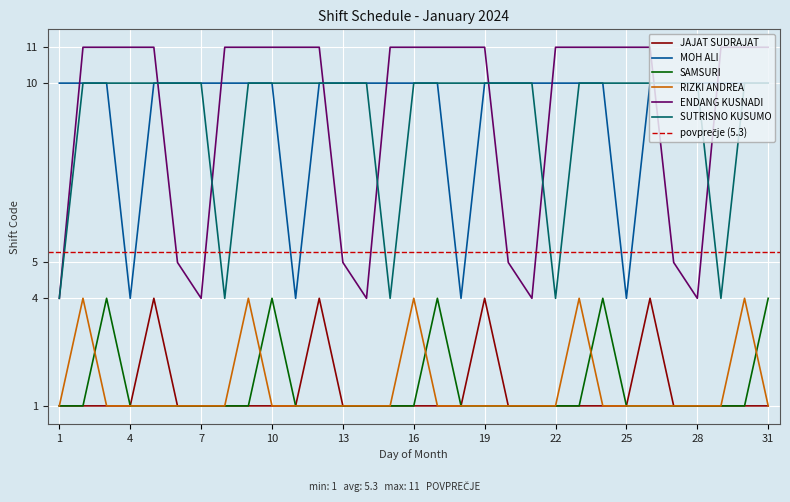

Between which two adjacent categories do SUTRISNO KUSUMO and ENDANG KUSNADI first intersect?

5 and 6